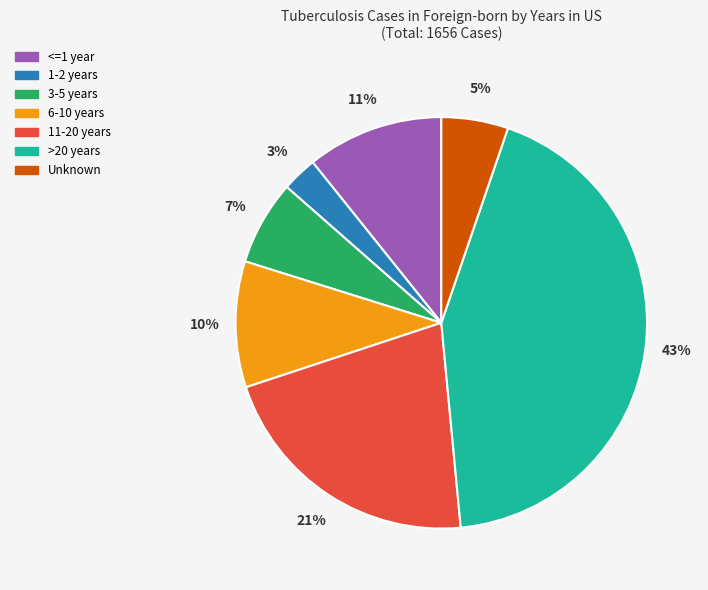

Rank the categories by value from lowest to highest.

1-2 years, Unknown, 3-5 years, 6-10 years, <=1 year, 11-20 years, >20 years